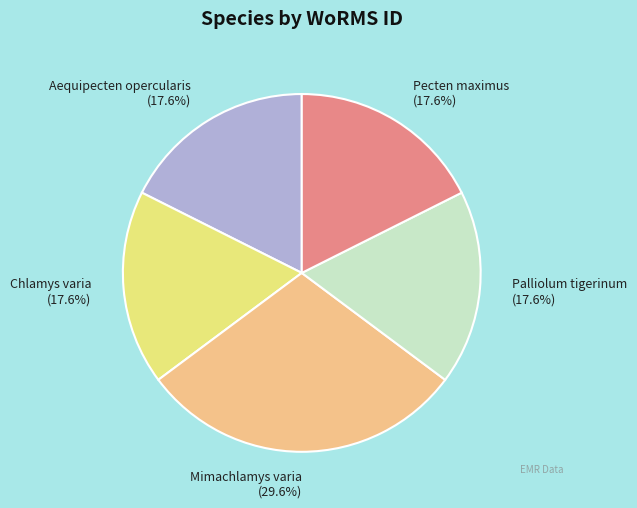

Combined, what portion of the pie is Aequipecten opercularis and Pecten maximus?

35.2%